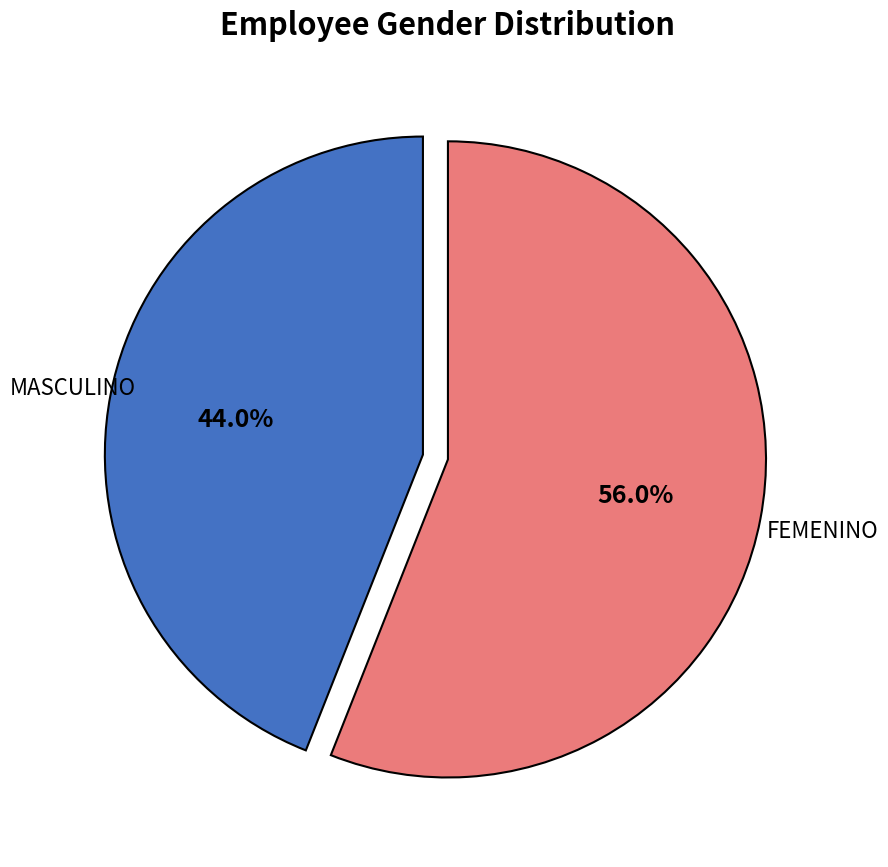

Does any single category account for the majority?

Yes